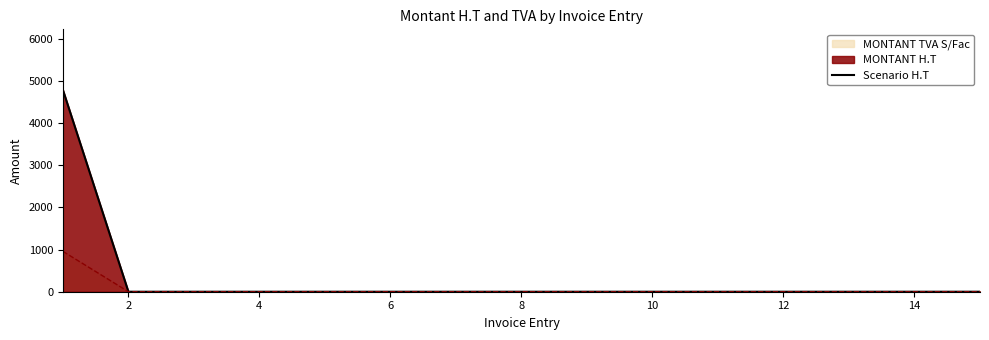

List the series in order of their overall mean, lowest first.

MONTANT TVA S/Fac, Scenario H.T